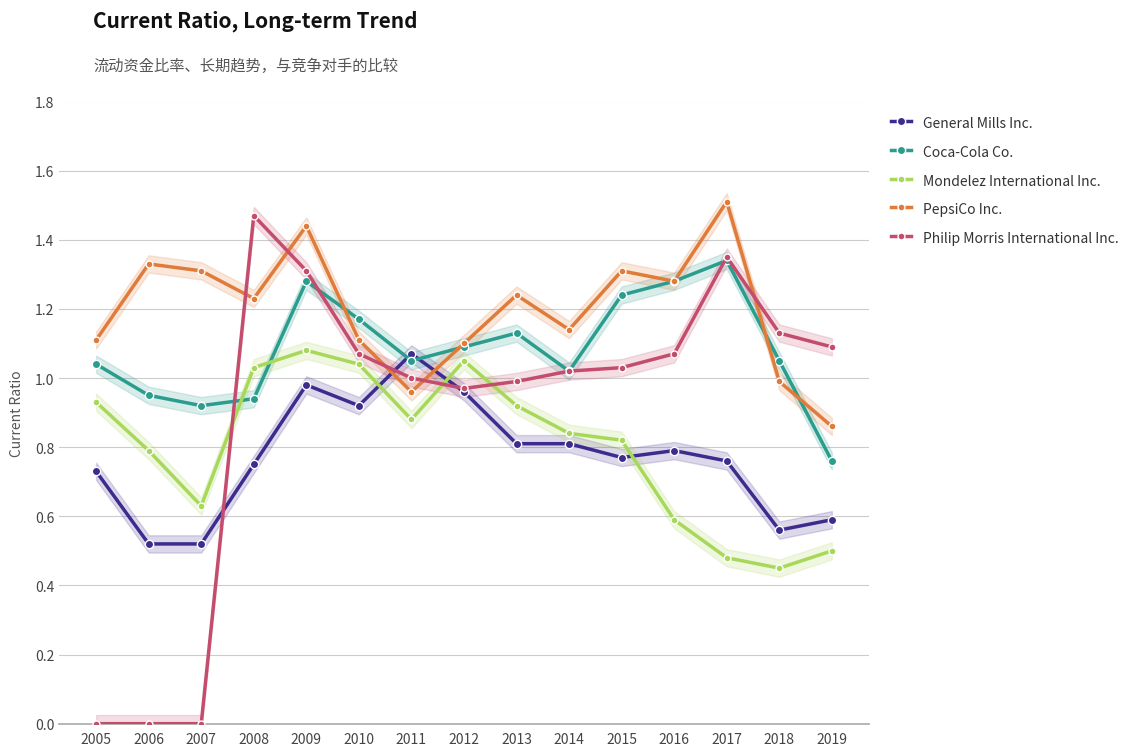

Which category has the lowest value across all series?

2005